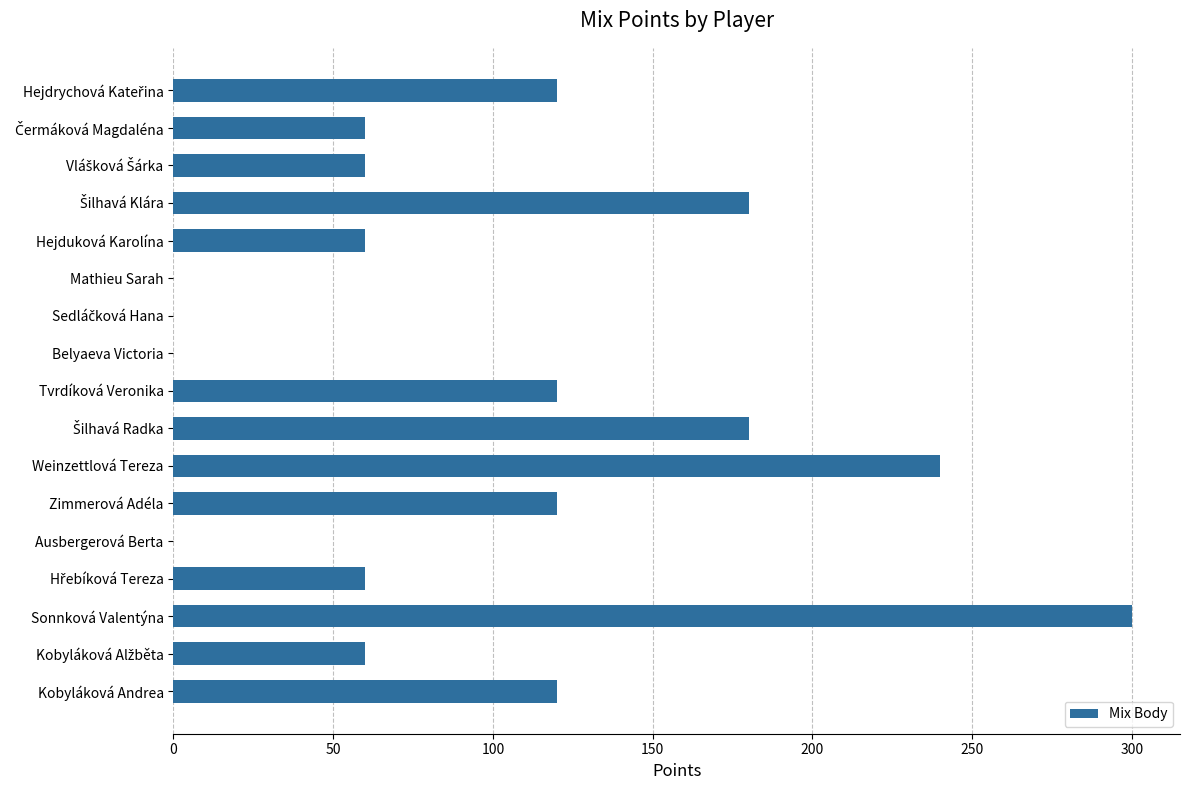

The value at Kobyláková Andrea is 200. True or false?

False